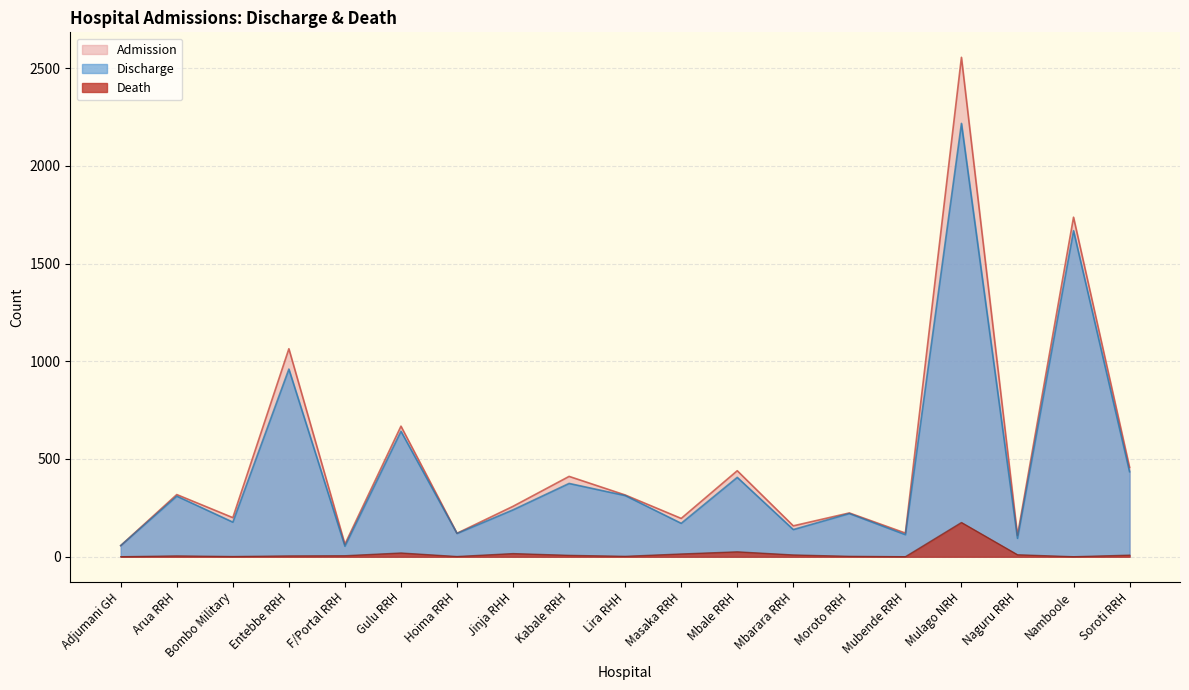

What are all the series names shown in the legend?

Admission, Discharge, Death